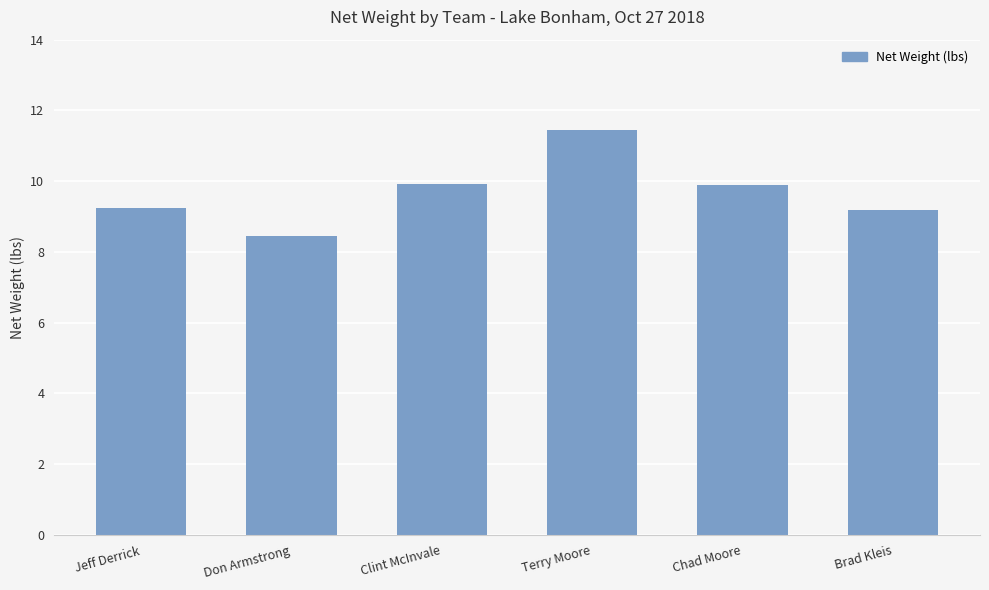

True or false: the data shows 9.9 at Clint McInvale.

True